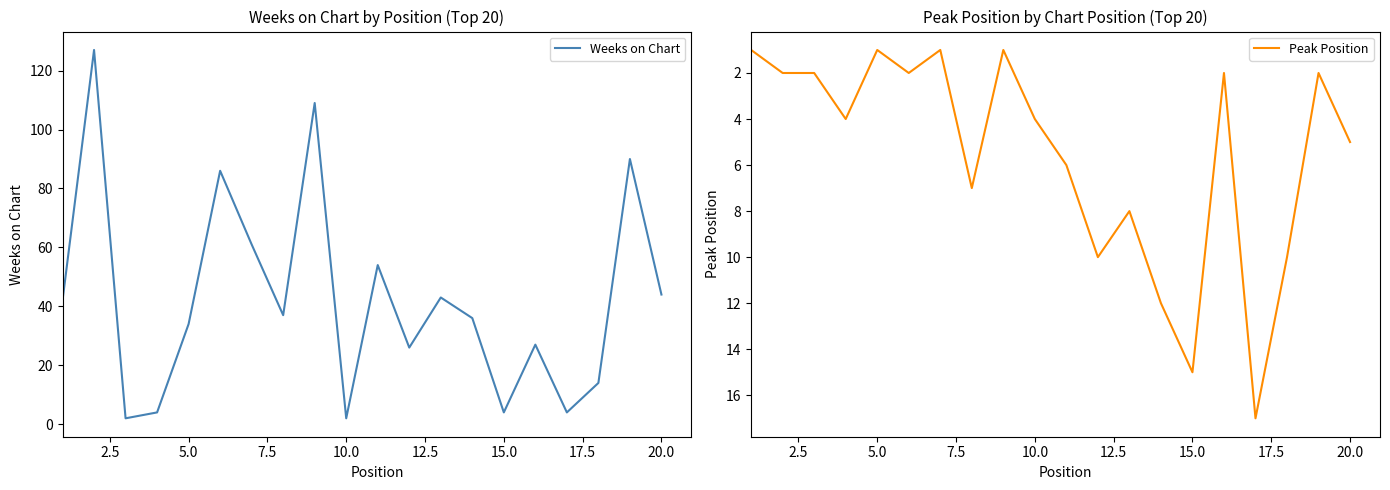

What is the highest value of the Weeks on Chart series?

127